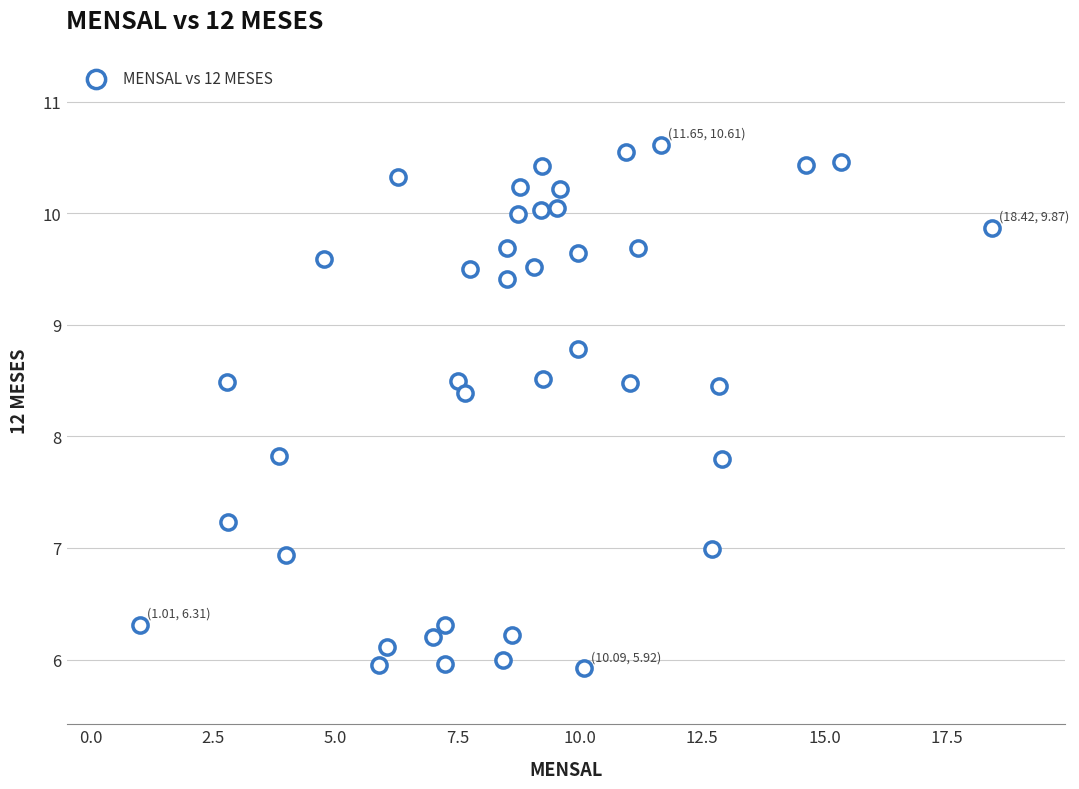

What is the range of Y values (max minus min)?

4.7